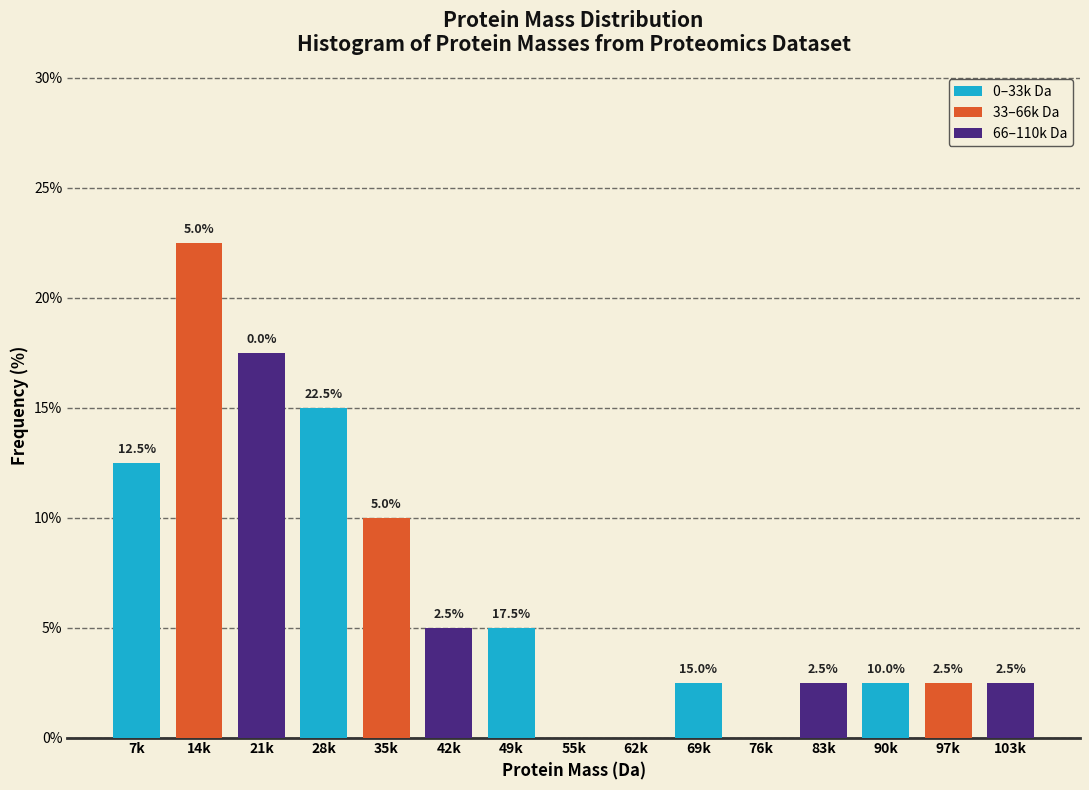

At which category does the chart reach its peak across all series?

14k